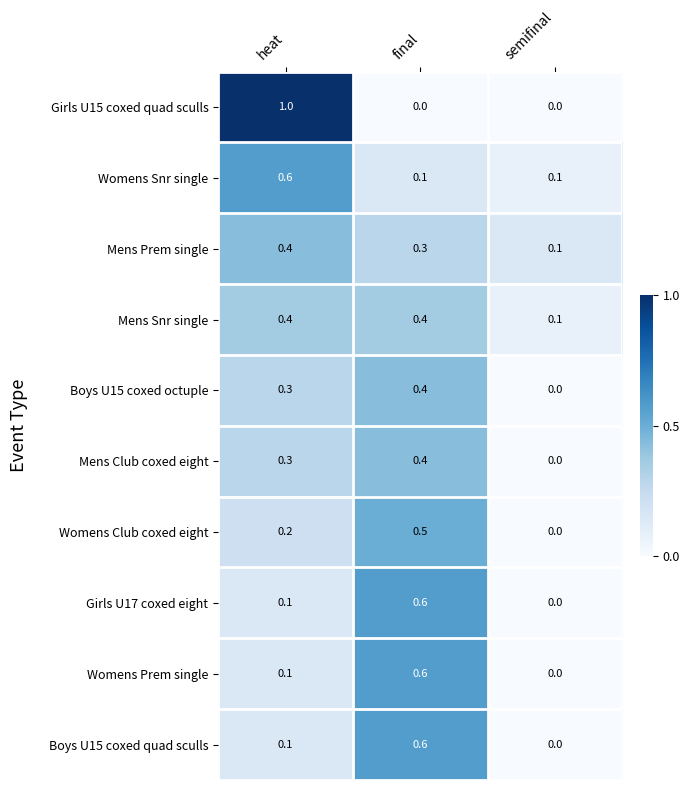

Which category has the highest value across all series?

heat